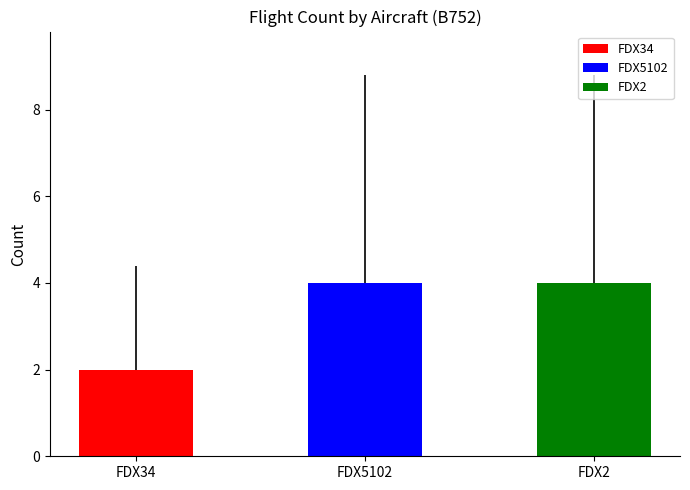

List the labels in order of value, largest first.

FDX5102, FDX2, FDX34